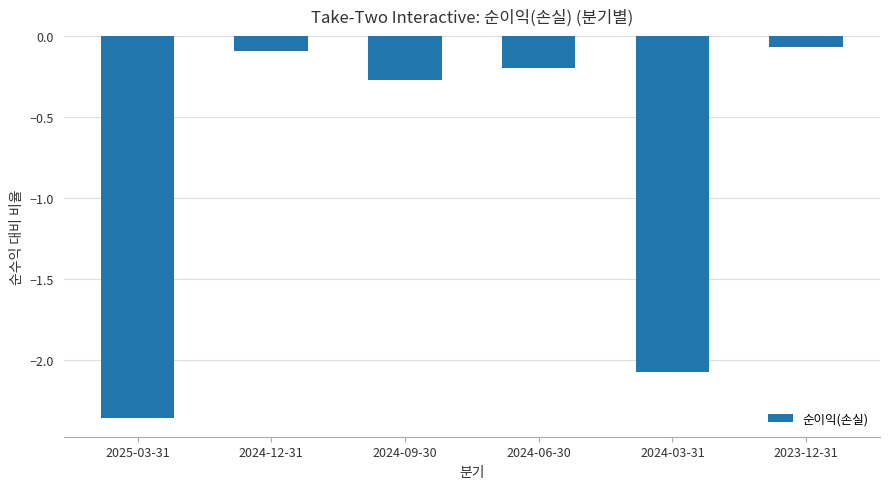

At which label is the value closest to -1?

2024-09-30